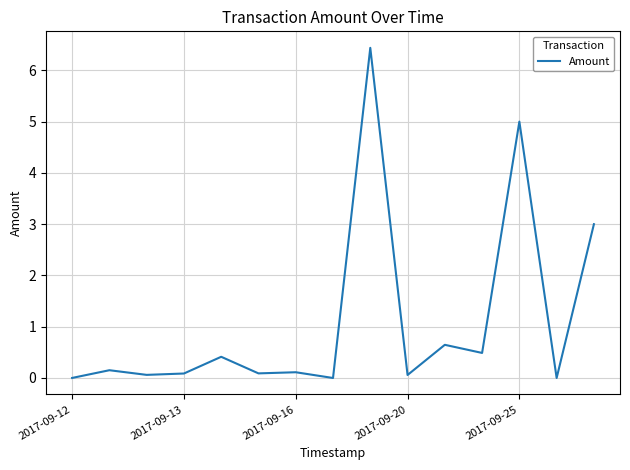

What is the maximum value shown in the chart?

6.4